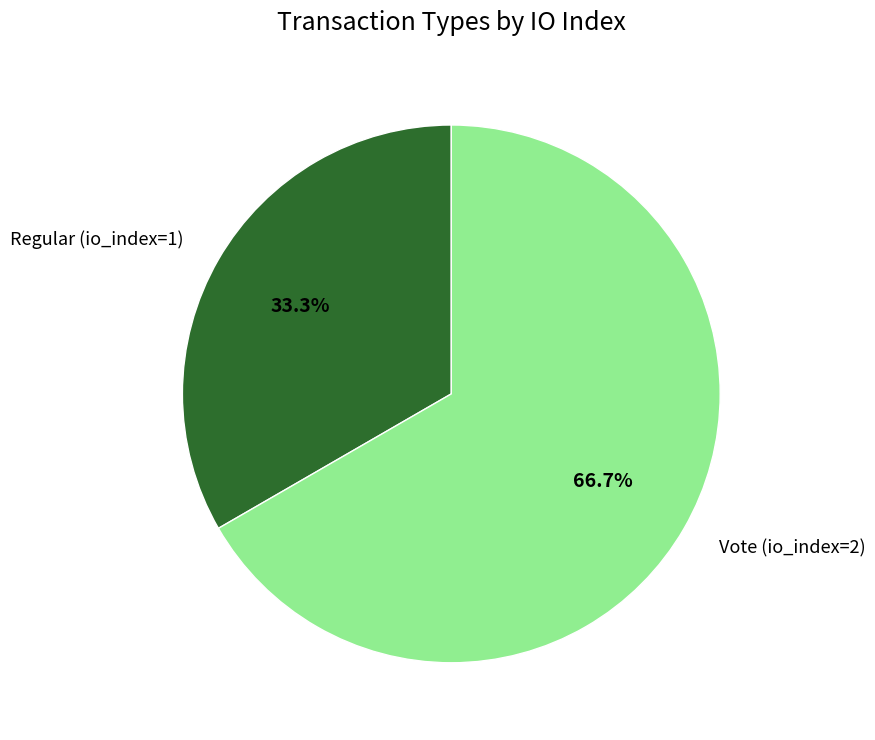

Combined, what portion of the pie is Vote (io_index=2) and Regular (io_index=1)?

100.0%